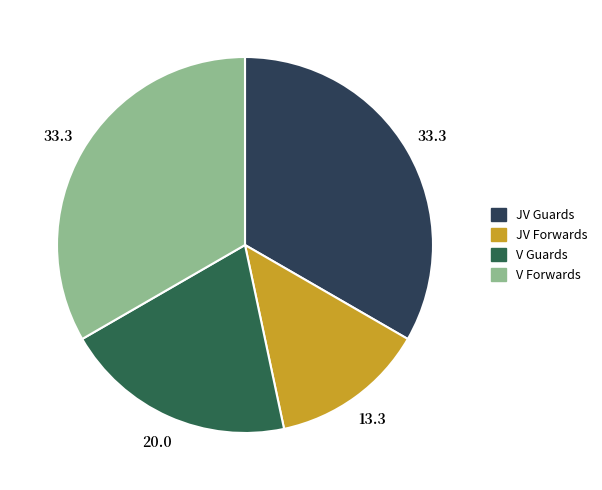

Is there a majority slice in this chart?

No